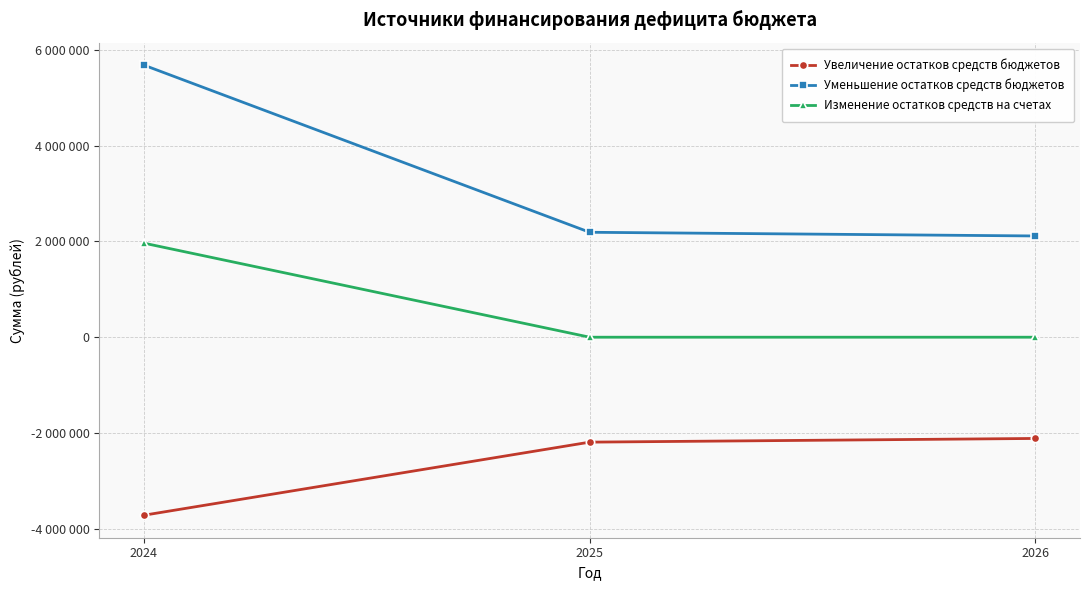

Is this an area chart (filled region under the line)?

No